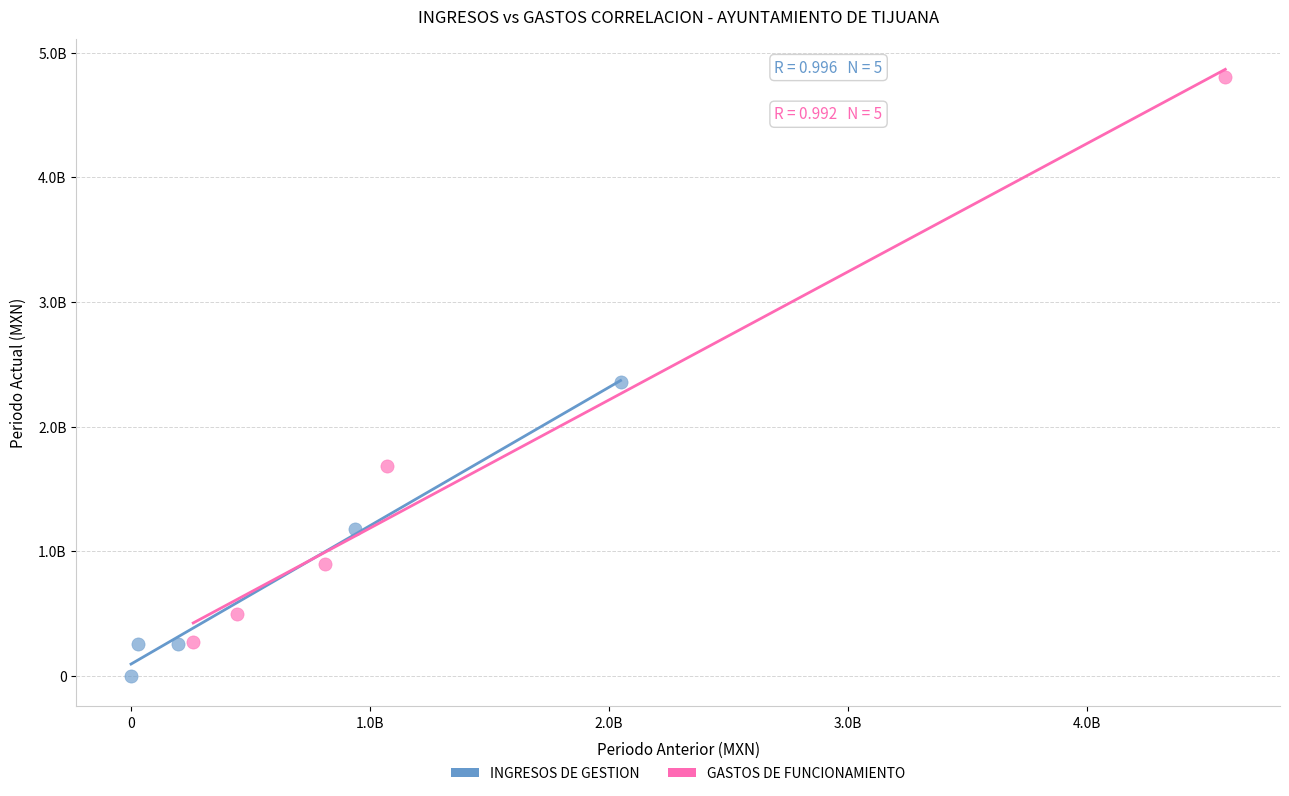

Which series reaches the minimum Y coordinate?

INGRESOS DE GESTION